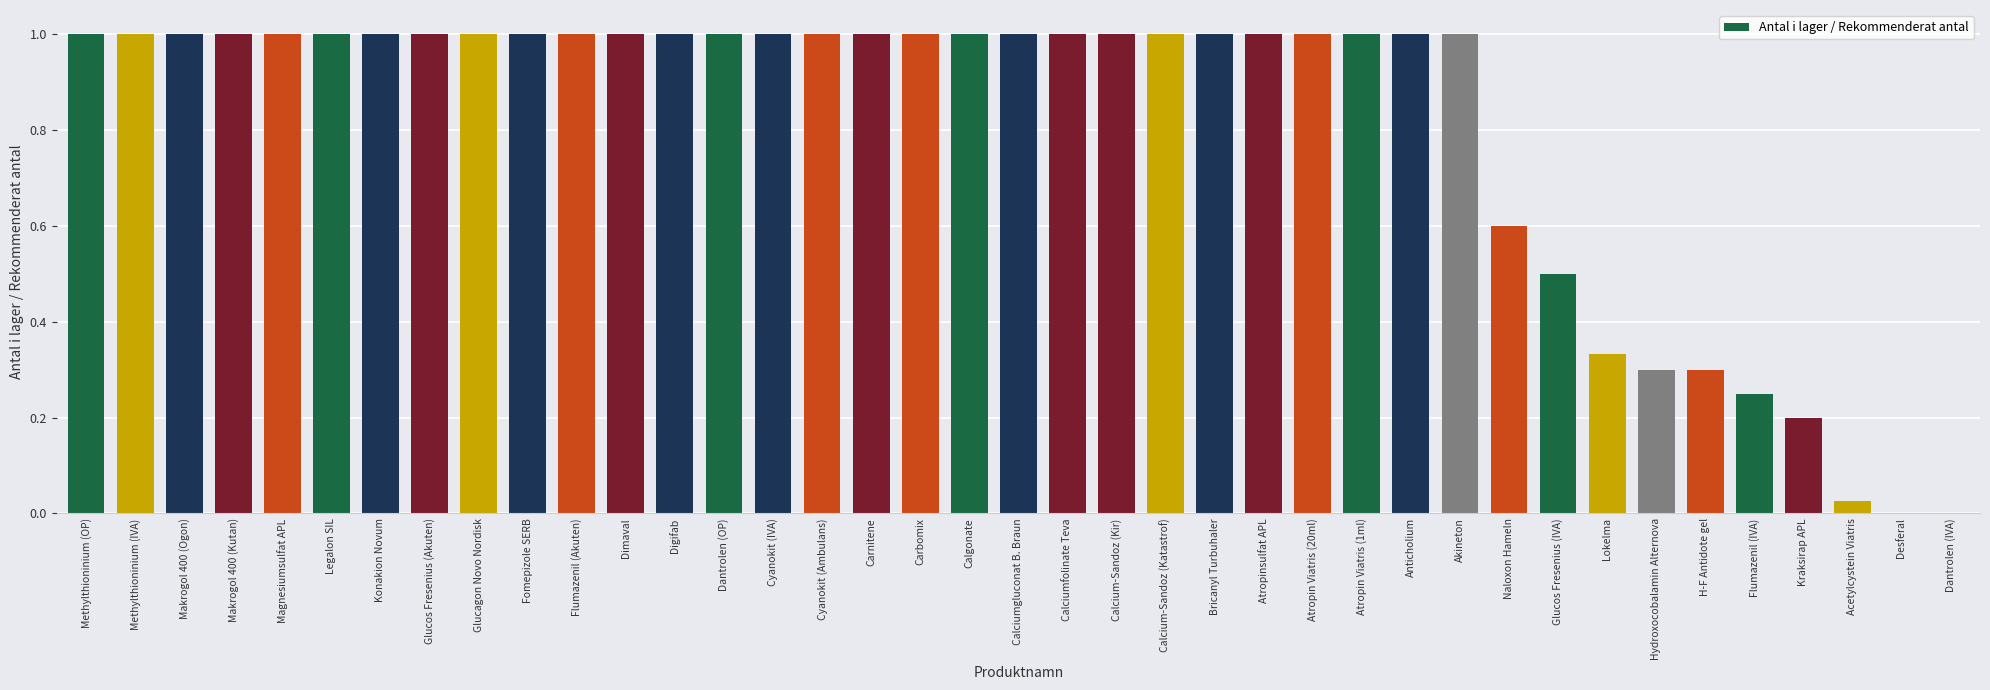

What is the sum of the values at Magnesiumsulfat APL and Methylthioninium (OP)?

2.0